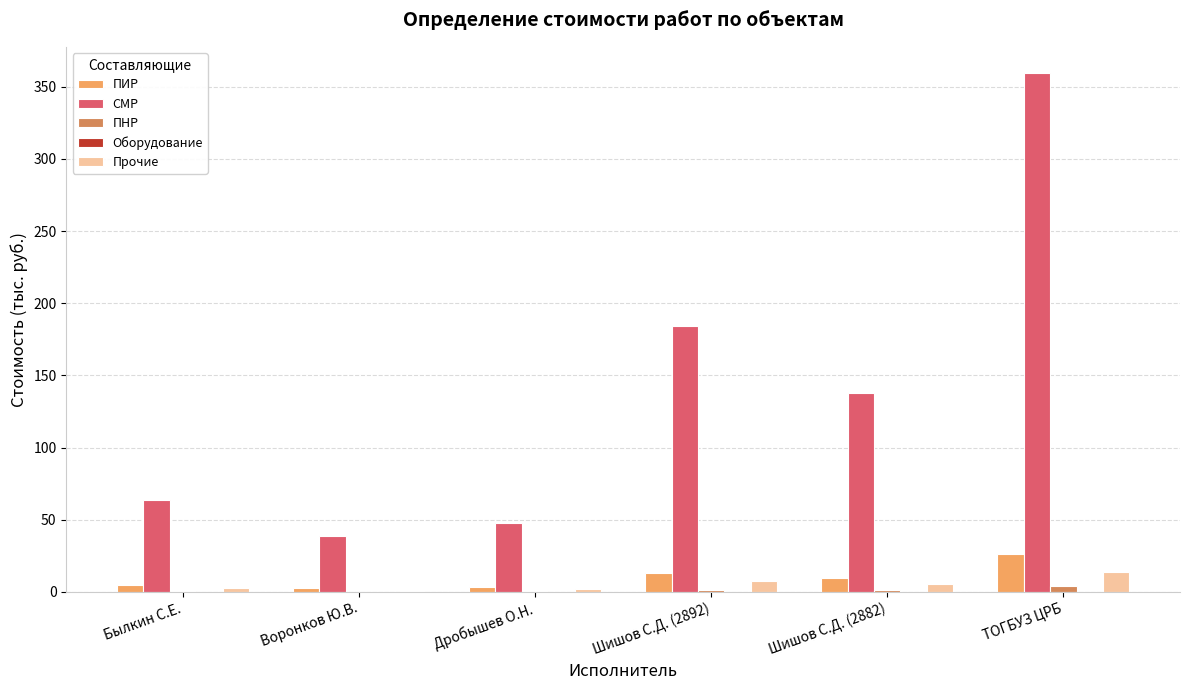

At which category is the sum across all series the highest?

ТОГБУЗ ЦРБ